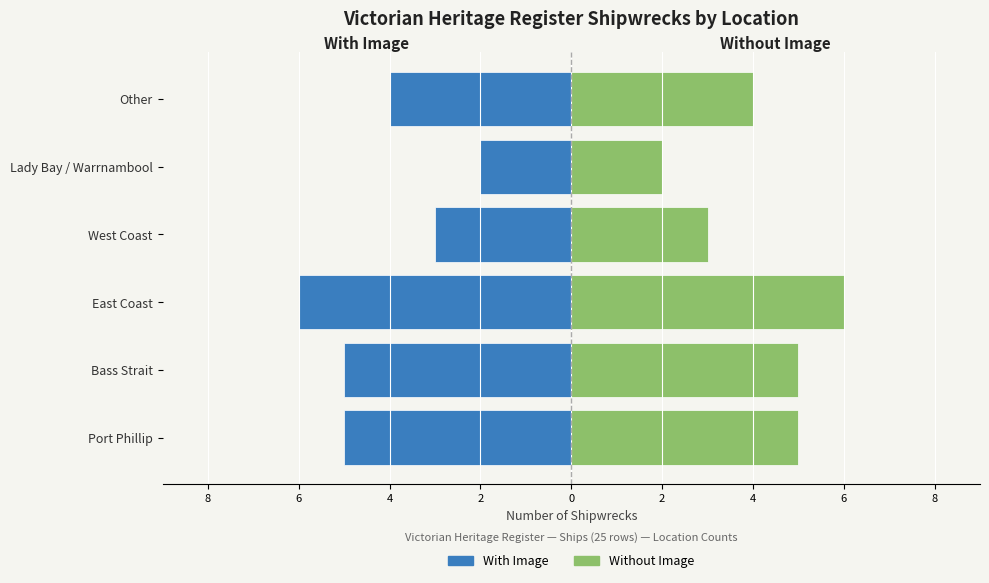

What is the approximate value of With Image at West Coast?

-3